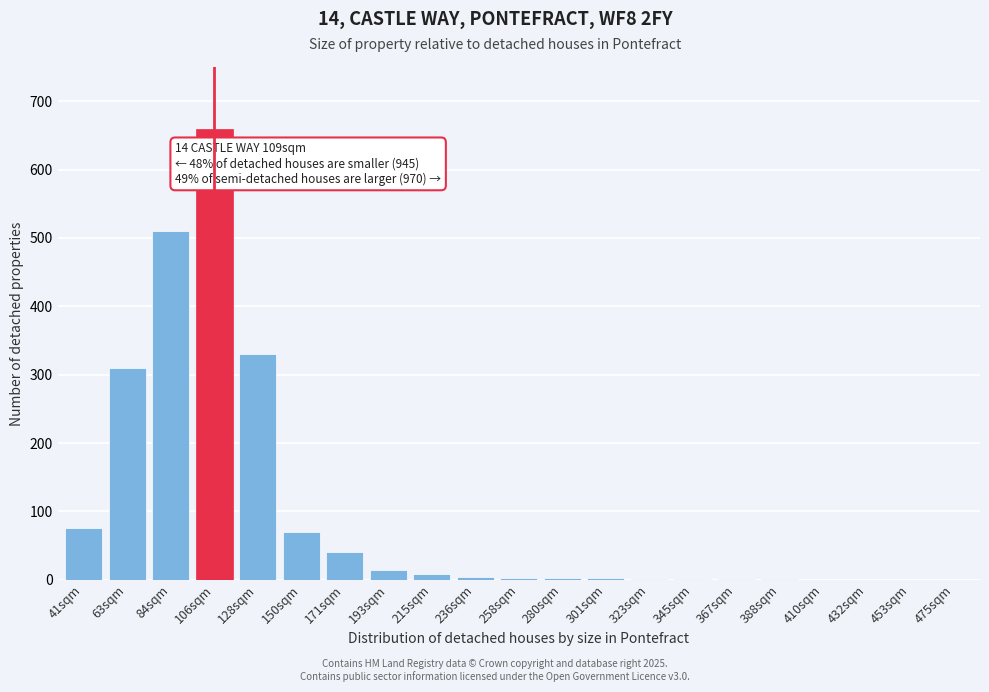

What is the maximum value shown in the chart?

660